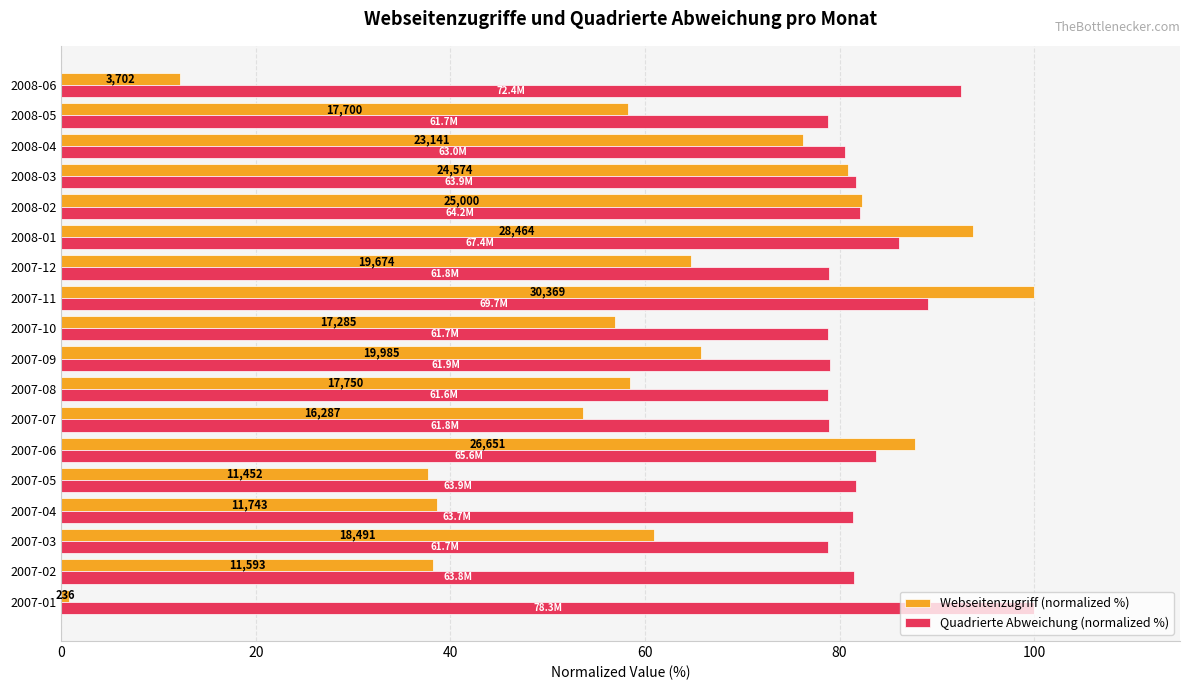

Rank the series by their maximum value, from highest to lowest.

Webseitenzugriff (normalized %), Quadrierte Abweichung (normalized %)